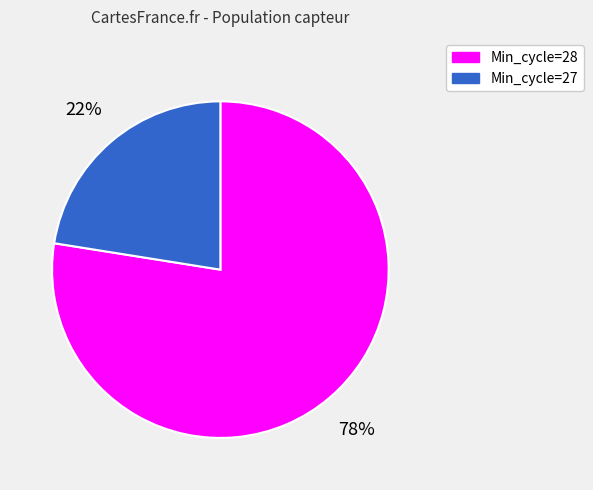

What is the largest slice in the pie chart?

Min_cycle=28